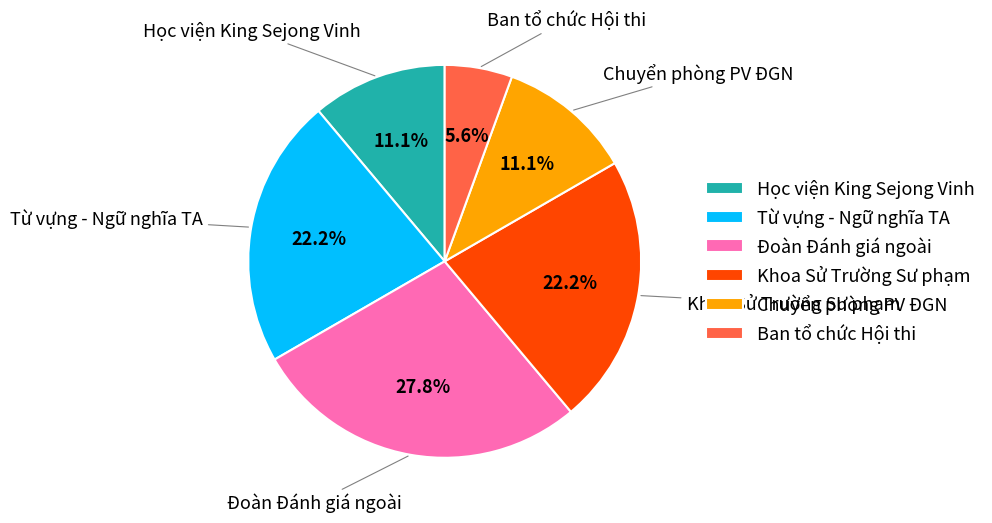

To the nearest percent, what is the difference between the largest and smallest slice percentages?

22%